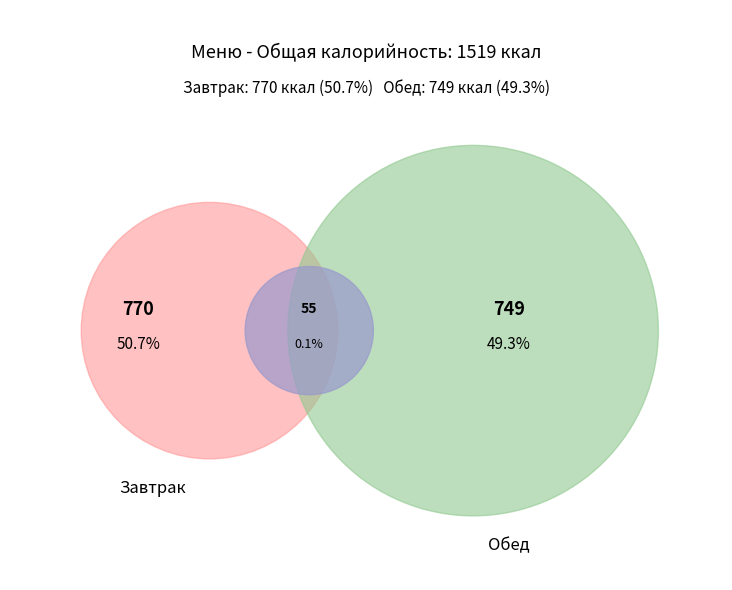

What percentage is the Хлеб ржано-пшеничный (обед) slice, to the nearest percent?

5%